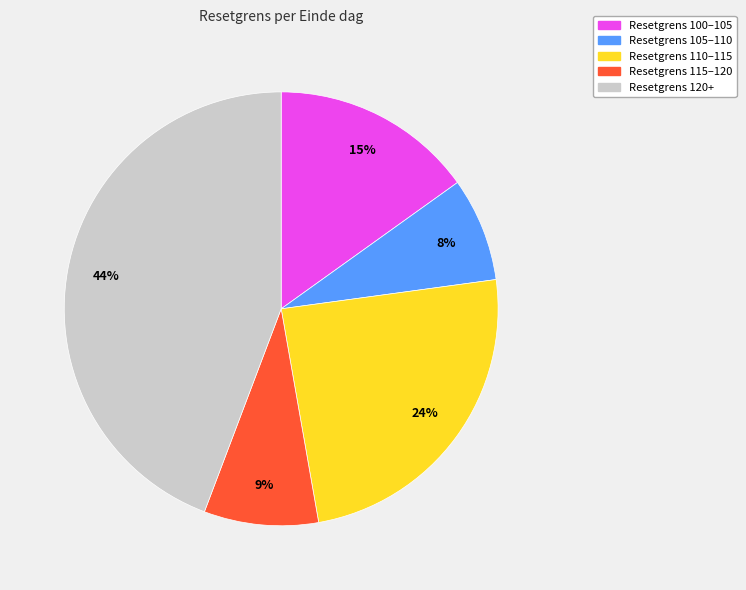

Does any single category account for the majority?

No